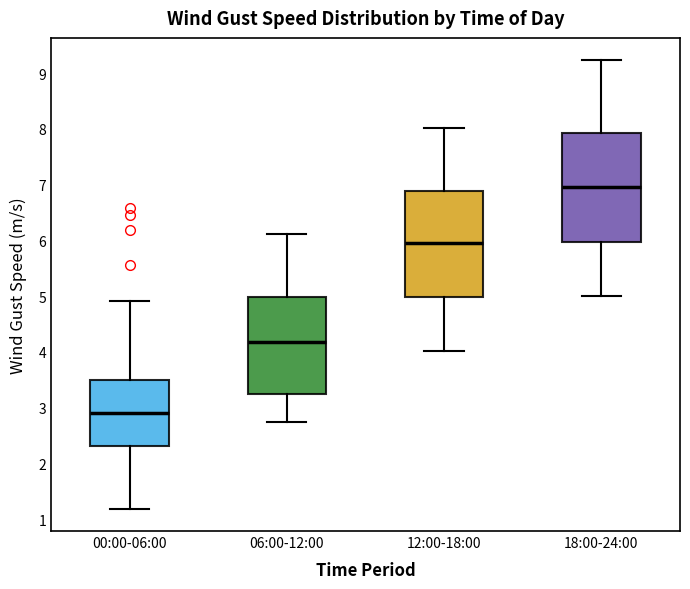

Where does the median line of the box for 00:00-06:00 sit on the y-axis? The values are not printed on the chart, so give them approximately, as read against the axis.

2.9